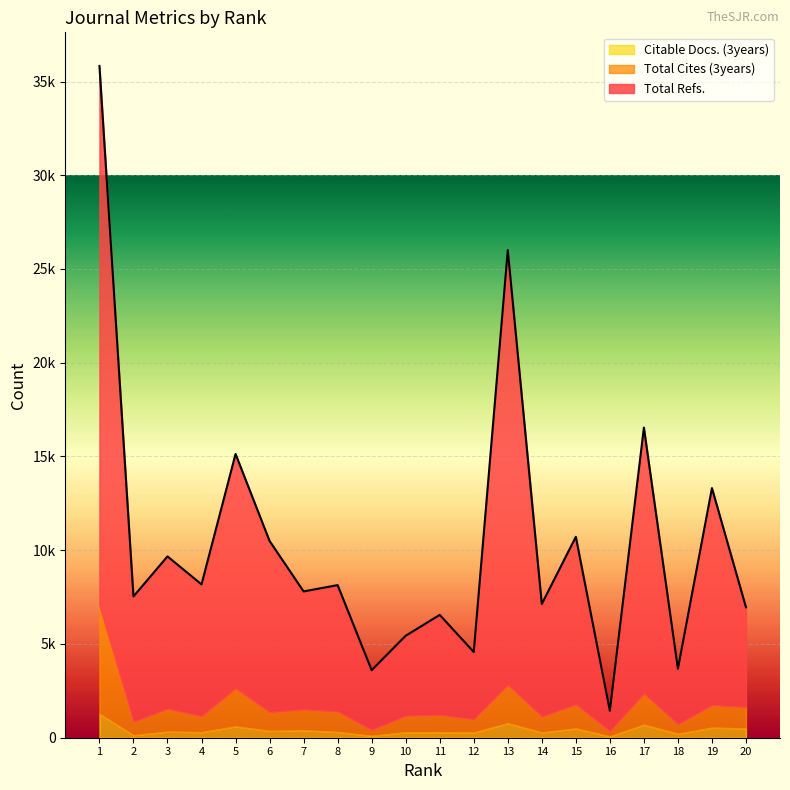

How many distinct data groups are displayed?

3